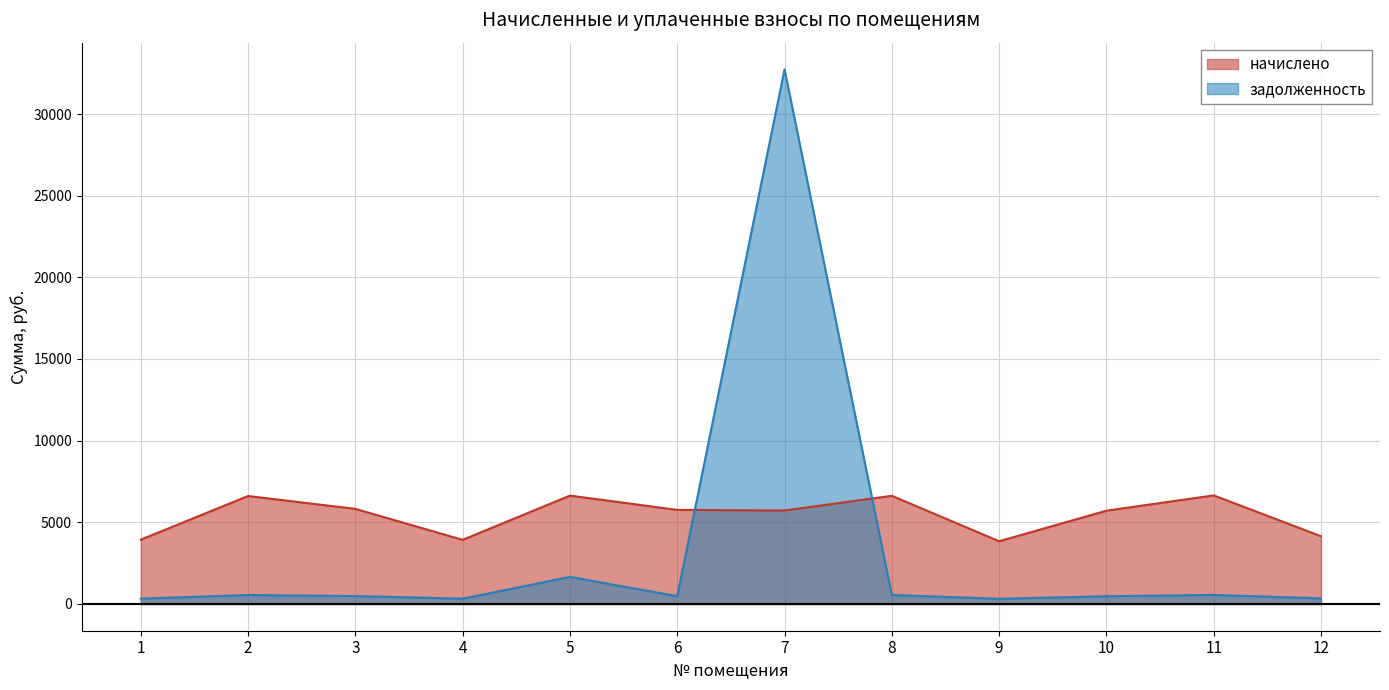

What is the maximum value for начислено?

6648.5